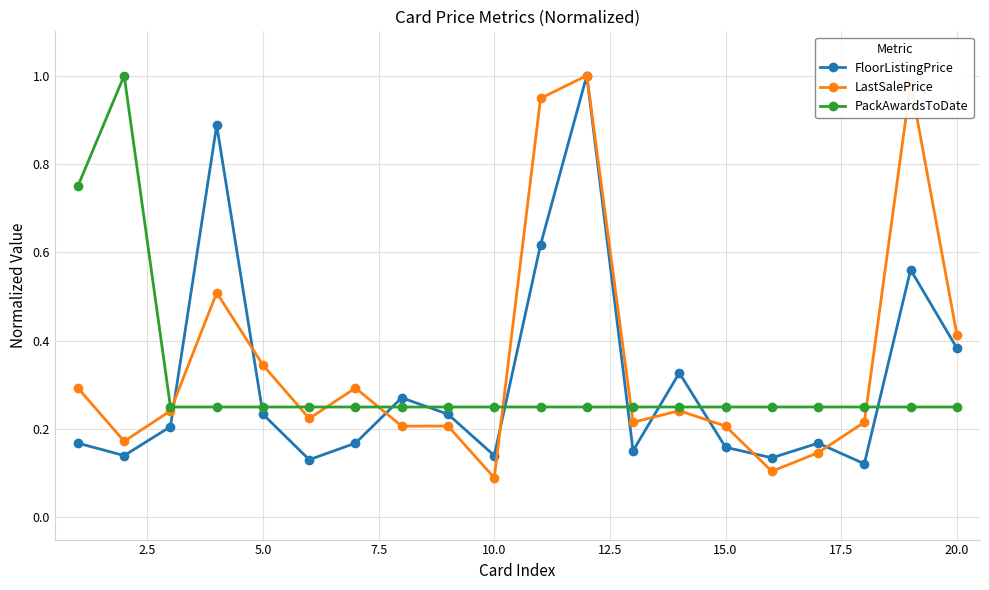

At how many categories does at least one series exceed 0?

20